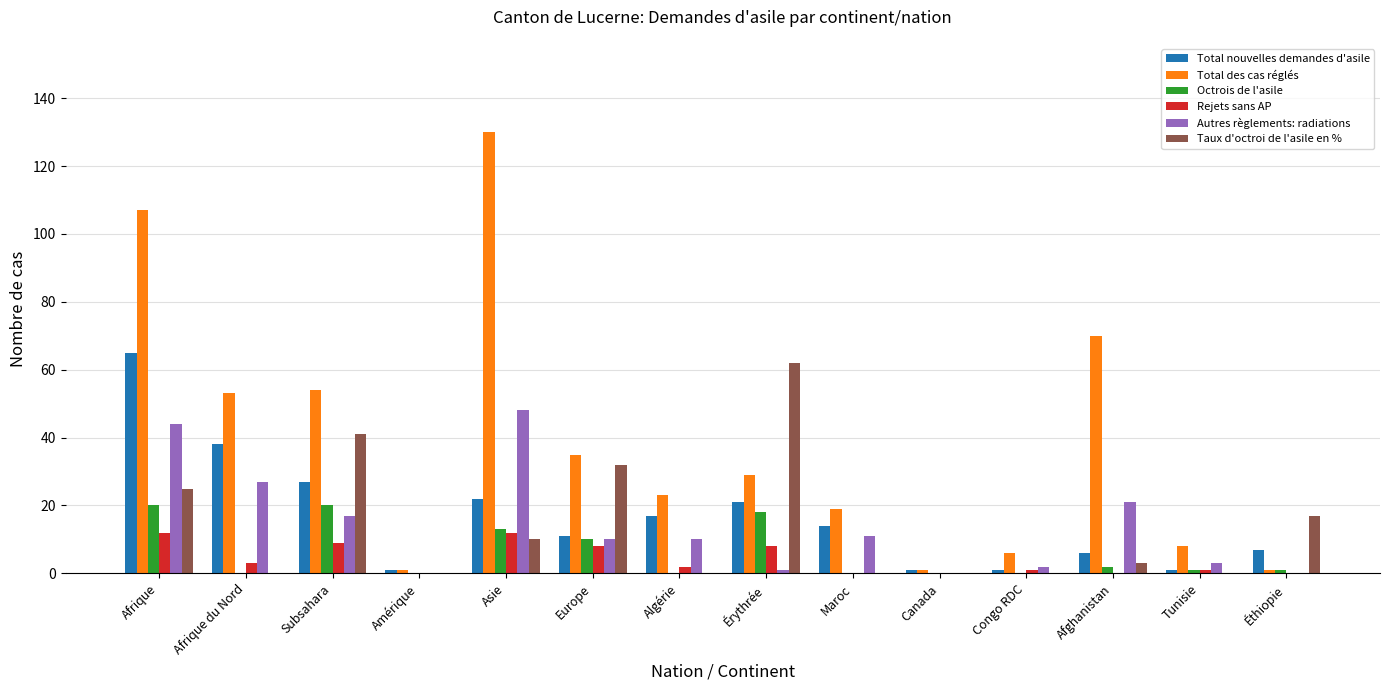

What is the sum of all Rejets sans AP values?

56